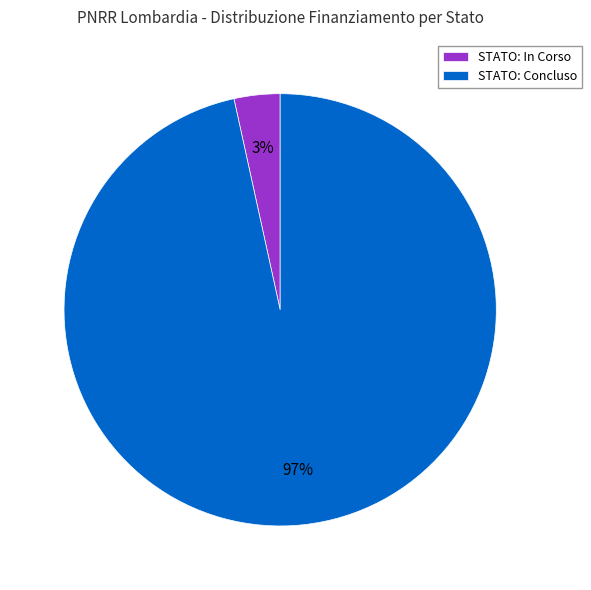

The STATO: Concluso slice represents 97% of the pie. True or false?

True